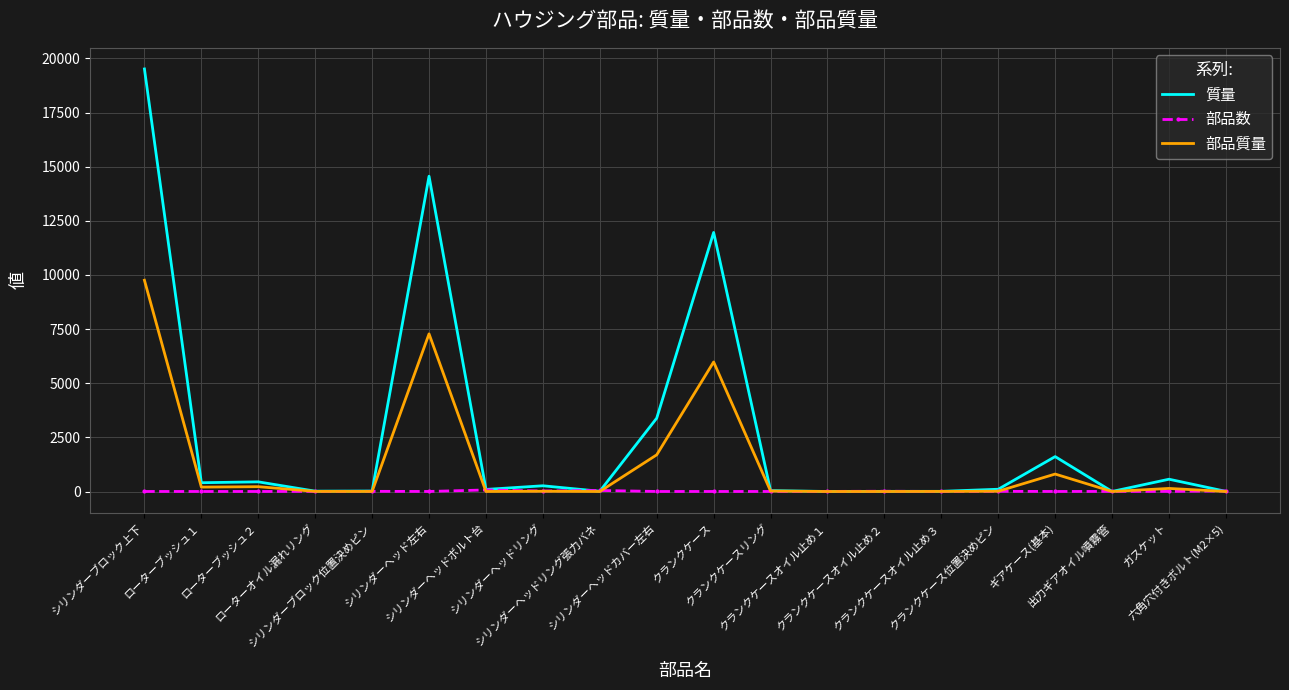

Which series has the widest spread of values?

質量